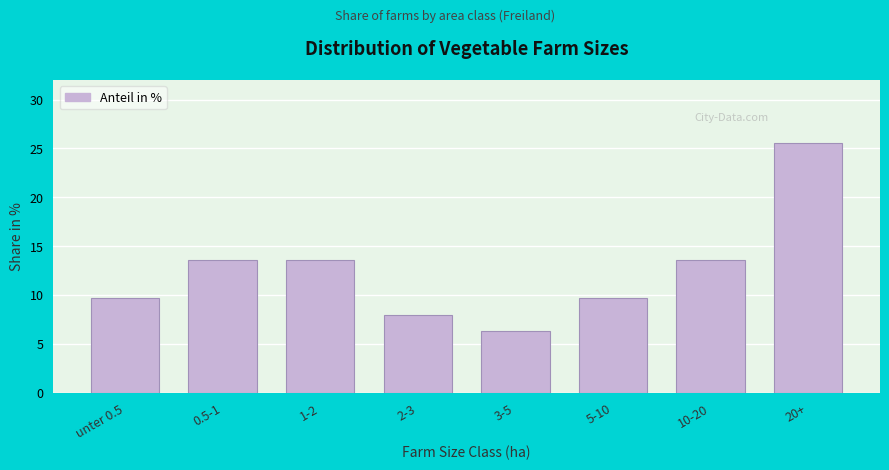

Reading left to right, list all the values displayed in this chart.

unter 0.5=9.7	0.5-1=13.6	1-2=13.6	2-3=8.0	3-5=6.3	5-10=9.7	10-20=13.6	20+=25.6